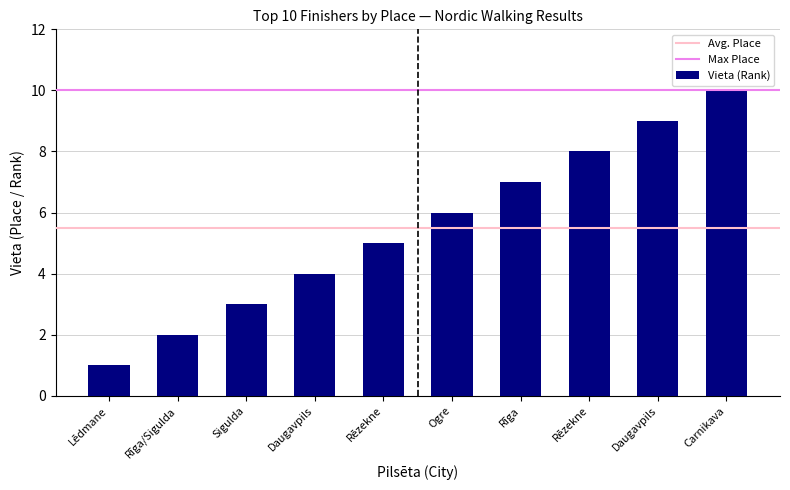

How many values are between 3 and 8?

6